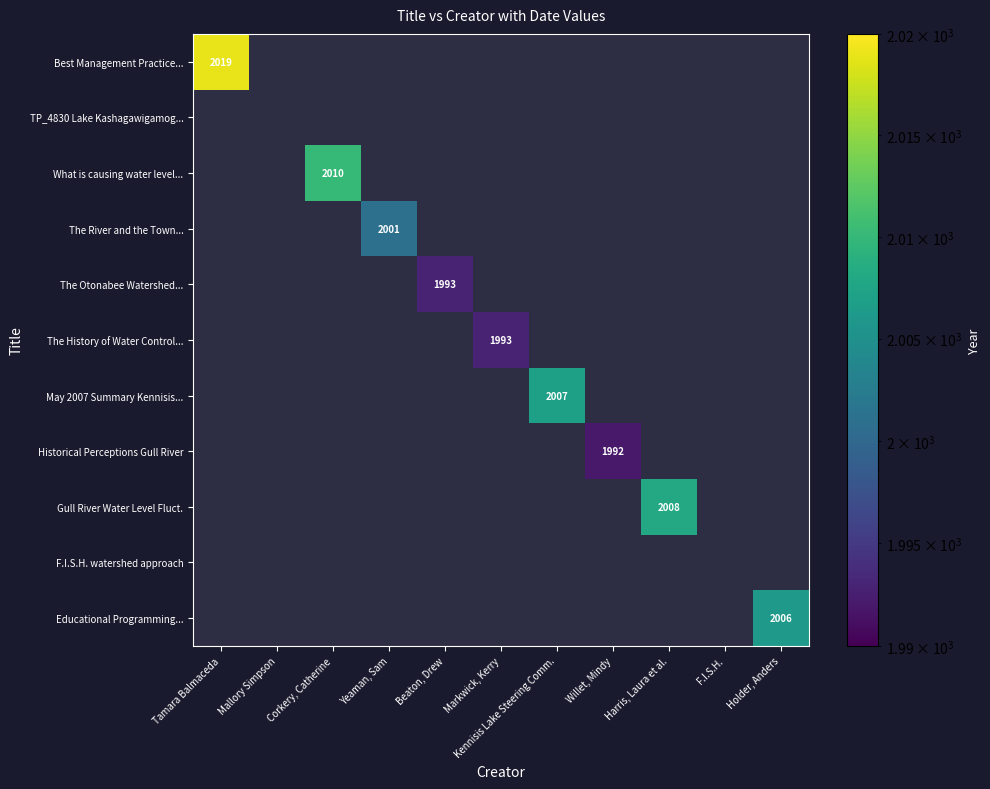

Is it true that Best Management Practice... equals 1299 at Tamara Balmaceda?

False